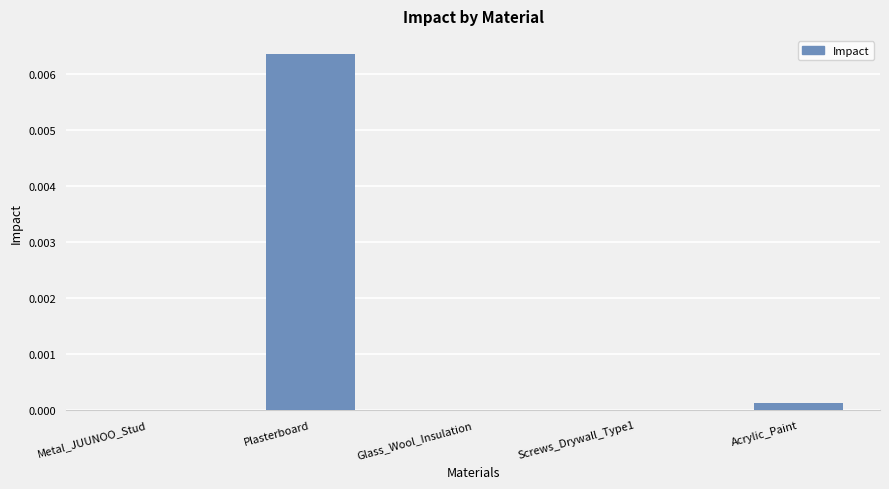

Are the bars horizontal?

No